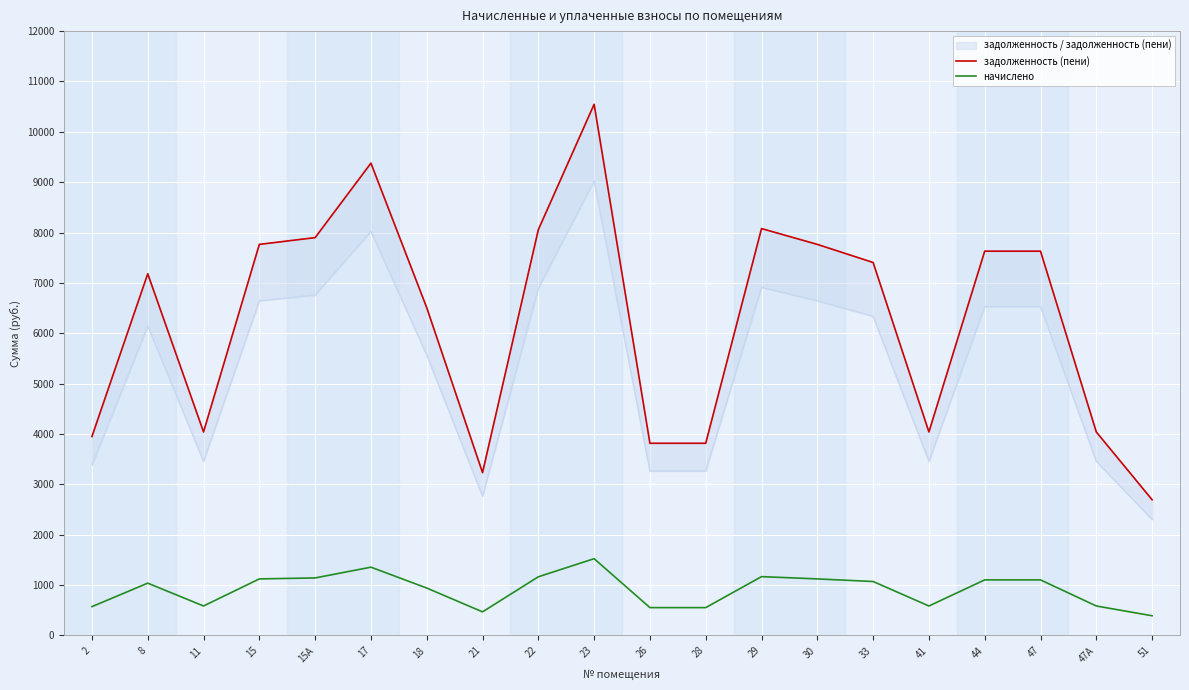

At which label does начислено first exceed 1069?

15